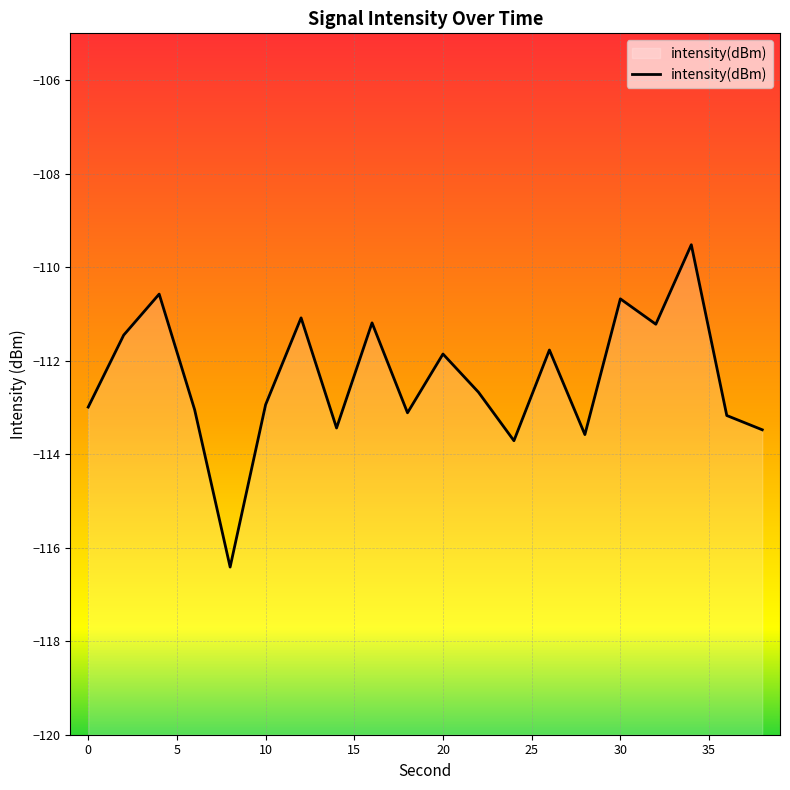

The chart shows a value of -113.0 at 0. True or false?

True